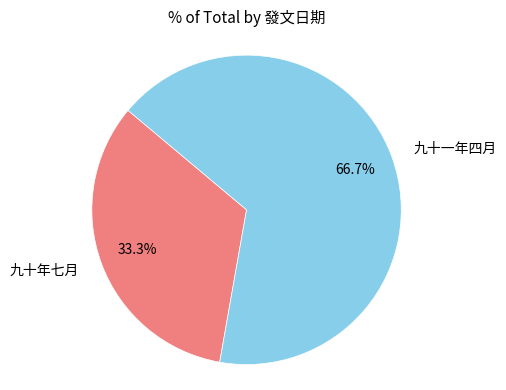

Is there a majority slice in this chart?

Yes